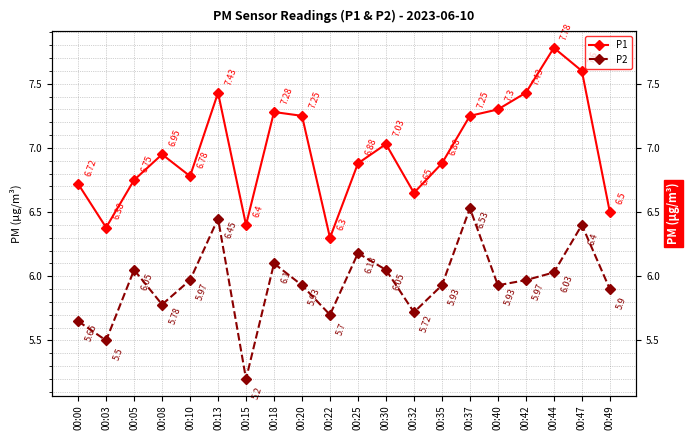

Count the number of data series in this chart.

2